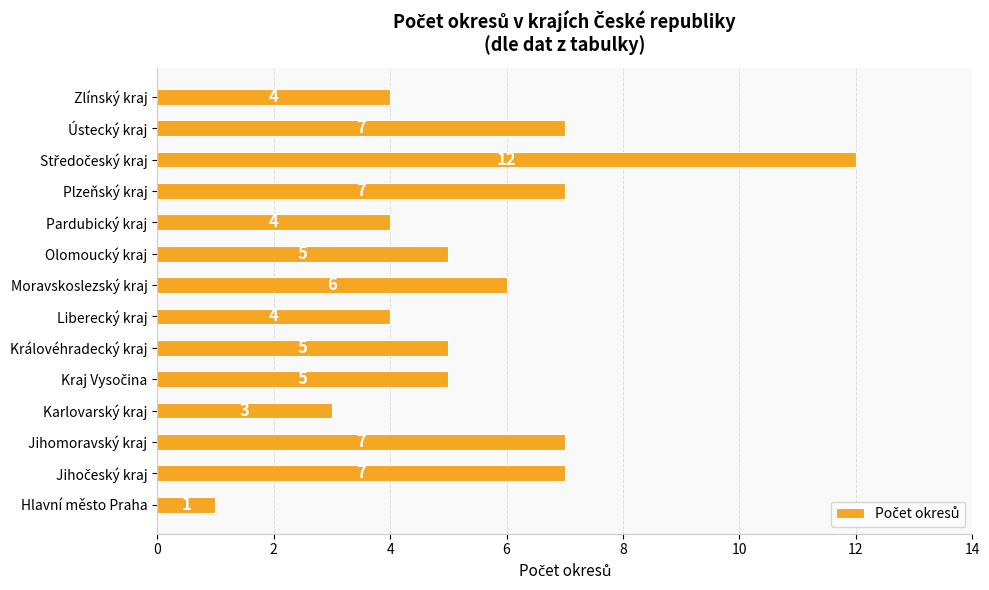

At which label is the value closest to 6?

Moravskoslezský kraj